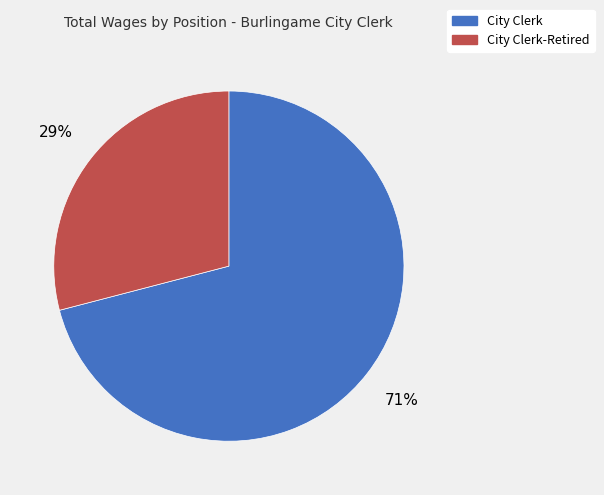

To the nearest percent, what is the difference between the largest and smallest slice percentages?

42%